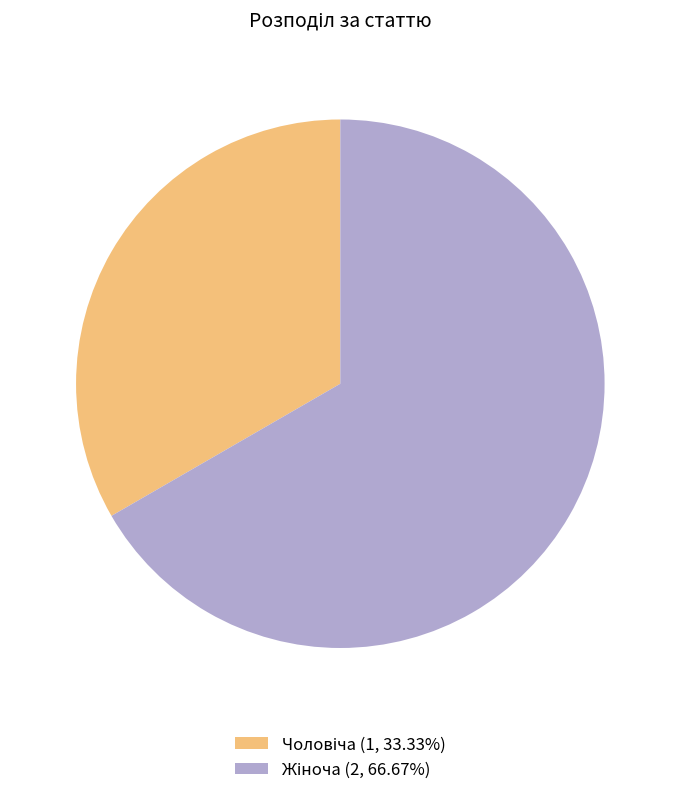

Is there any slice that represents more than half of the pie?

Yes